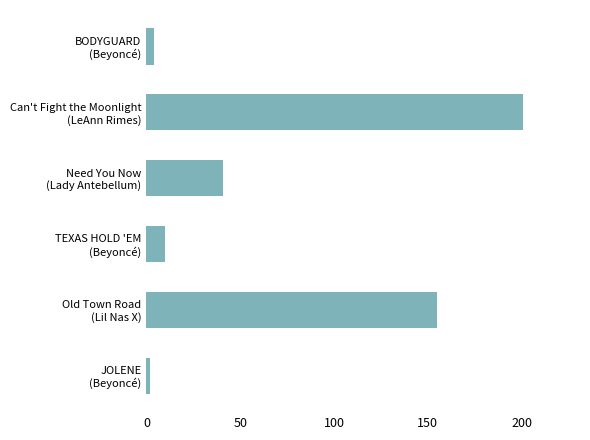

What is the sum of all values?

413